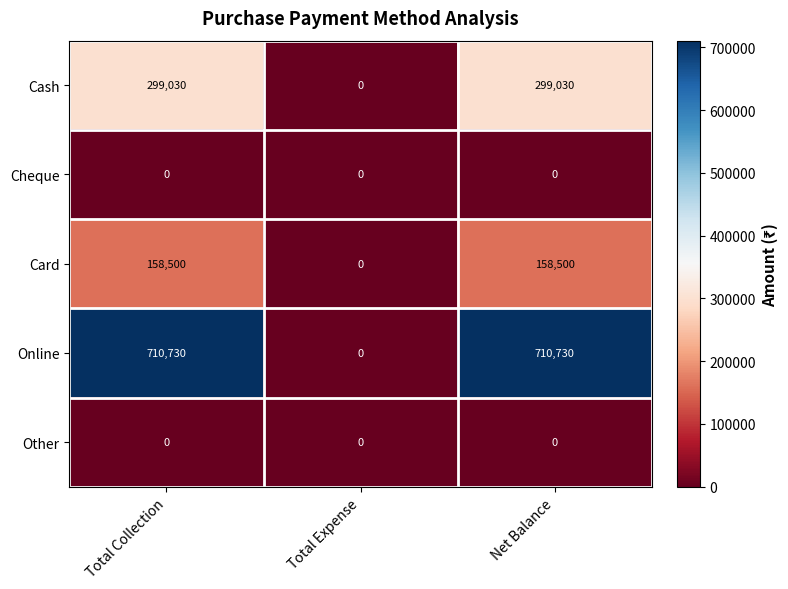

Reading left to right, extract all data points from this chart.

Cash: Total Collection=299030	Total Expense=0	Net Balance=299030
Cheque: Total Collection=0	Total Expense=0	Net Balance=0
Card: Total Collection=158500	Total Expense=0	Net Balance=158500
Online: Total Collection=710730	Total Expense=0	Net Balance=710730
Other: Total Collection=0	Total Expense=0	Net Balance=0